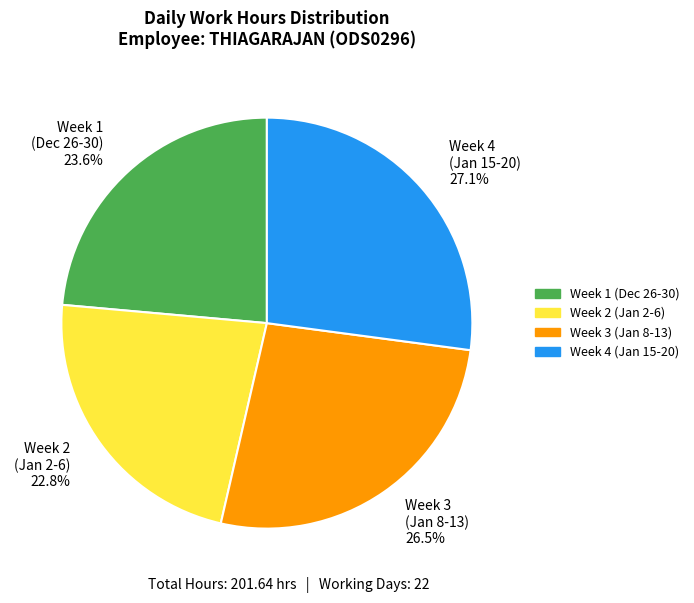

What is the ratio of the value at Week 3 (Jan 8-13) 26.5% to the value at Week 1 (Dec 26-30) 23.6%?

1.1